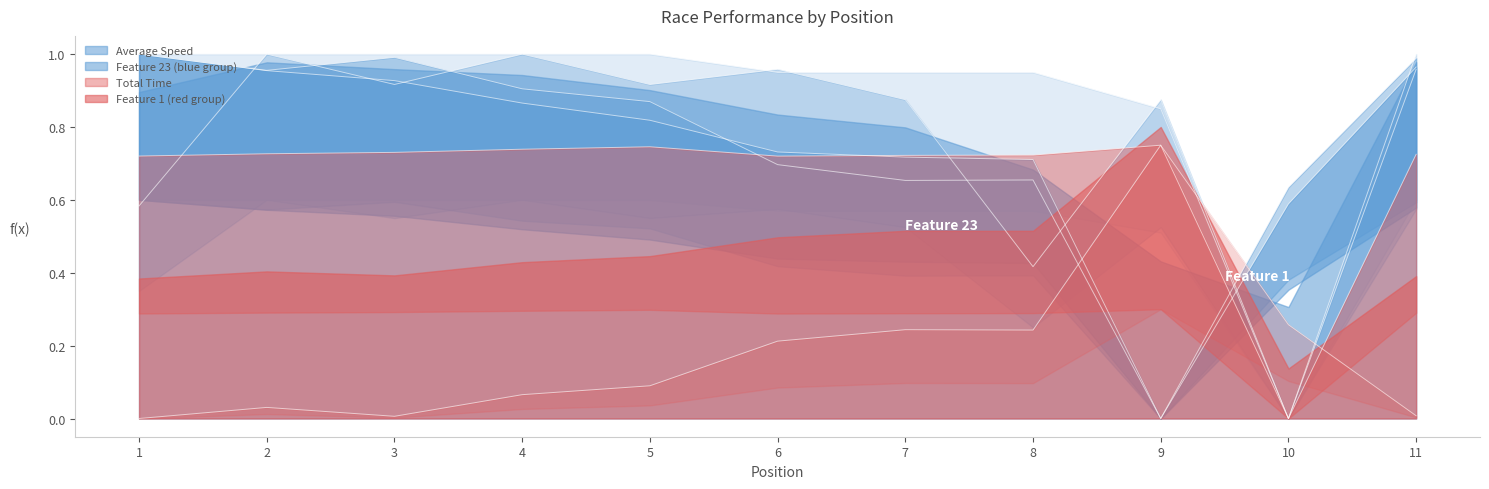

Between 10 and 7, which is larger?

7